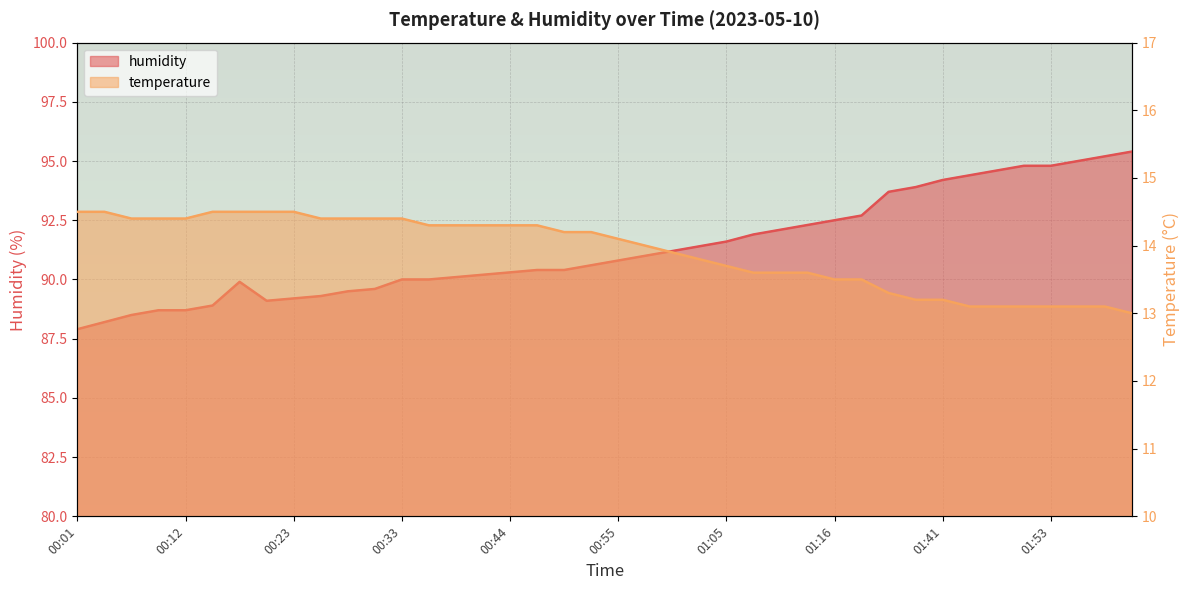

Rank the categories by humidity value from highest to lowest.

02:01, 01:59, 01:56, 01:50, 01:53, 01:48, 01:45, 01:41, 01:38, 01:35, 01:19, 01:16, 01:13, 01:11, 01:08, 01:05, 01:03, 01:00, 00:57, 00:55, 00:52, 00:47, 00:49, 00:44, 00:41, 00:39, 00:33, 00:36, 00:17, 00:31, 00:28, 00:25, 00:23, 00:20, 00:15, 00:09, 00:12, 00:07, 00:04, 00:01